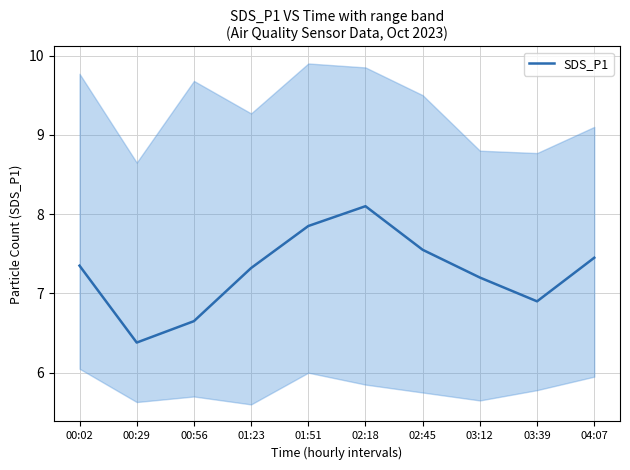

What position from the left is 04:07?

10